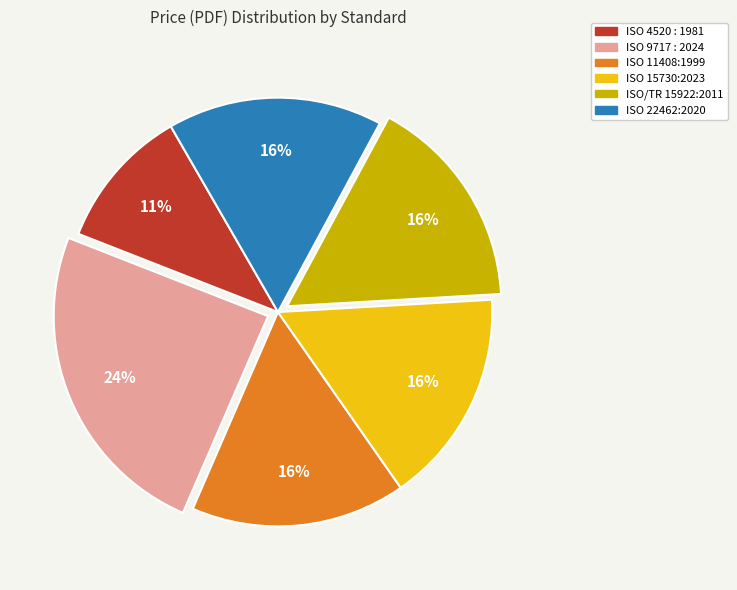

Count the number of slices in the pie.

6